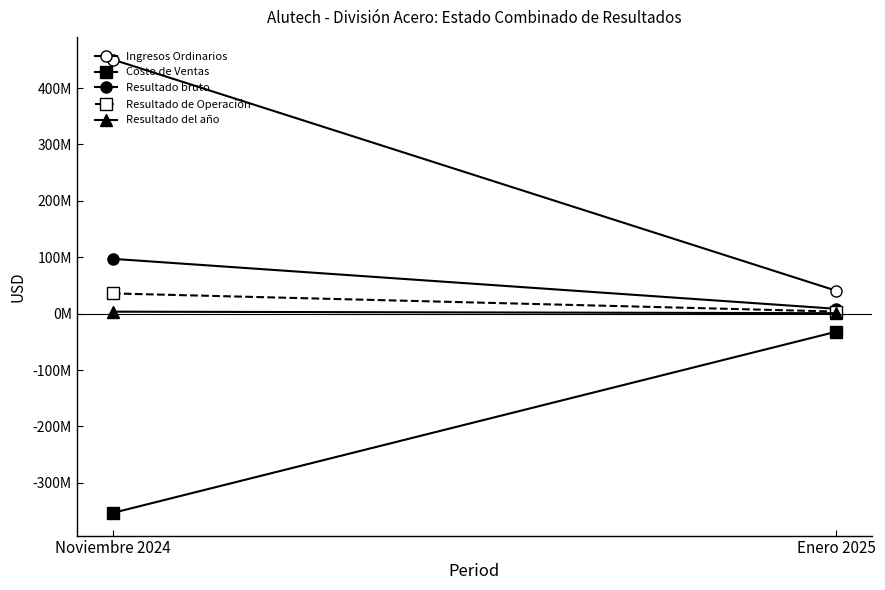

What is the lowest value of the Resultado de Operación series?

3686179